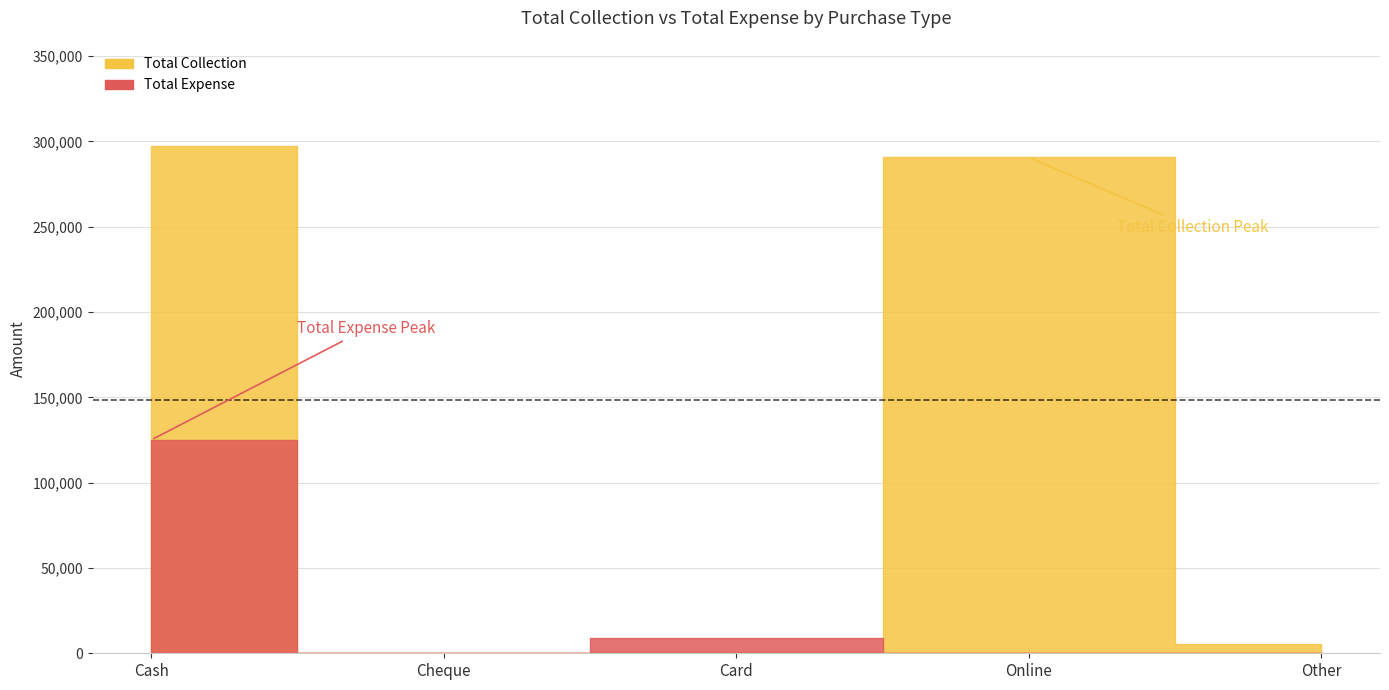

Which series has the widest spread of values?

Total Collection